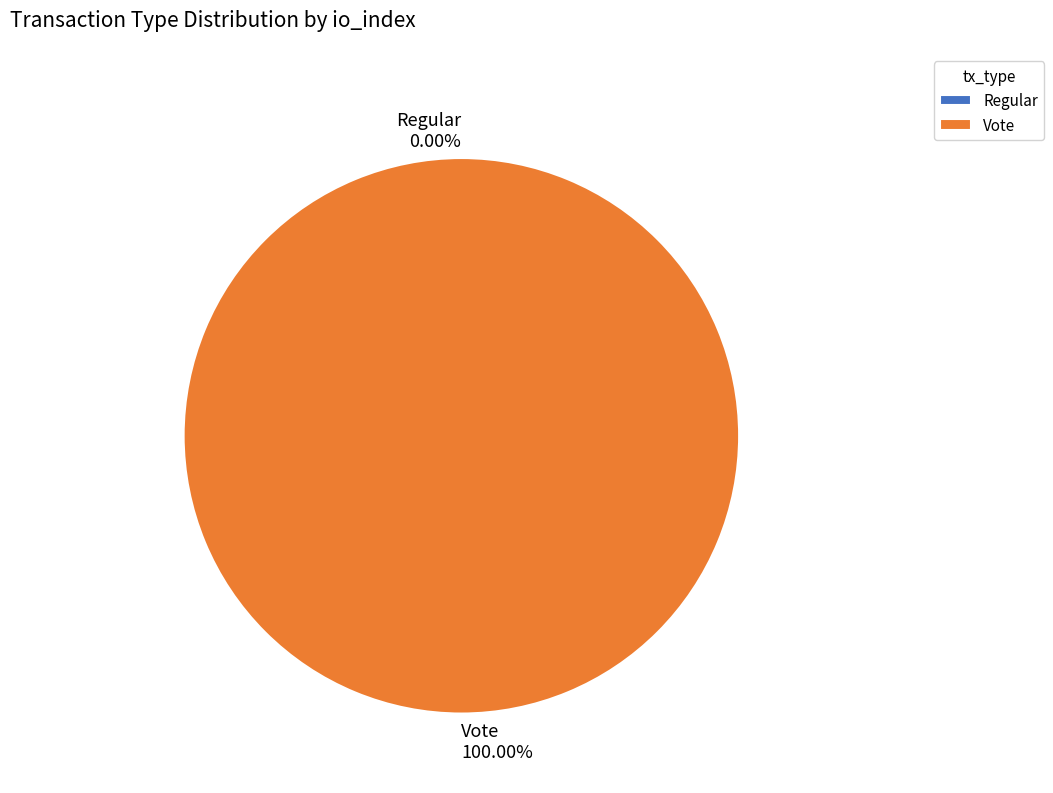

To the nearest percent, what is the combined percentage of Vote and Regular?

100%